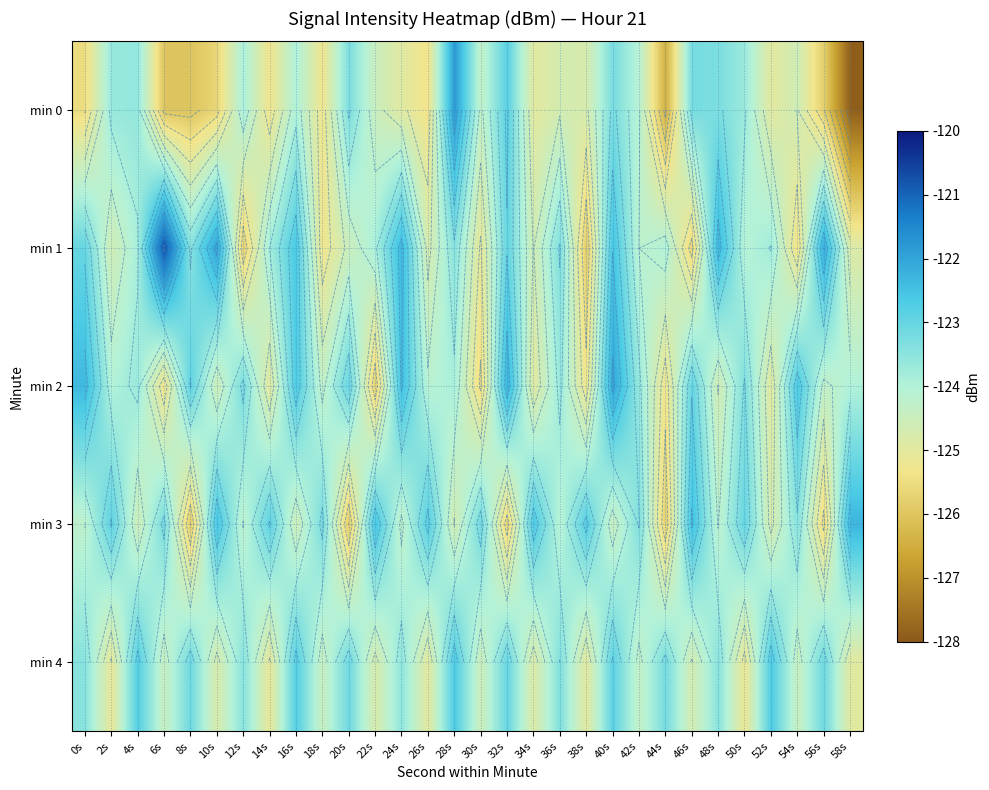

At which category does the chart reach its peak across all series?

6s